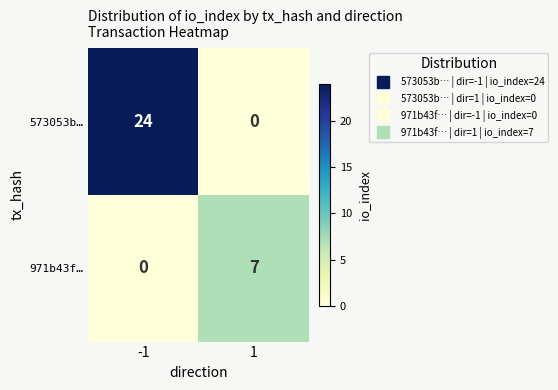

Reading right to left, list all the values displayed in this chart.

573053b…: 0	24
971b43f…: 7	0